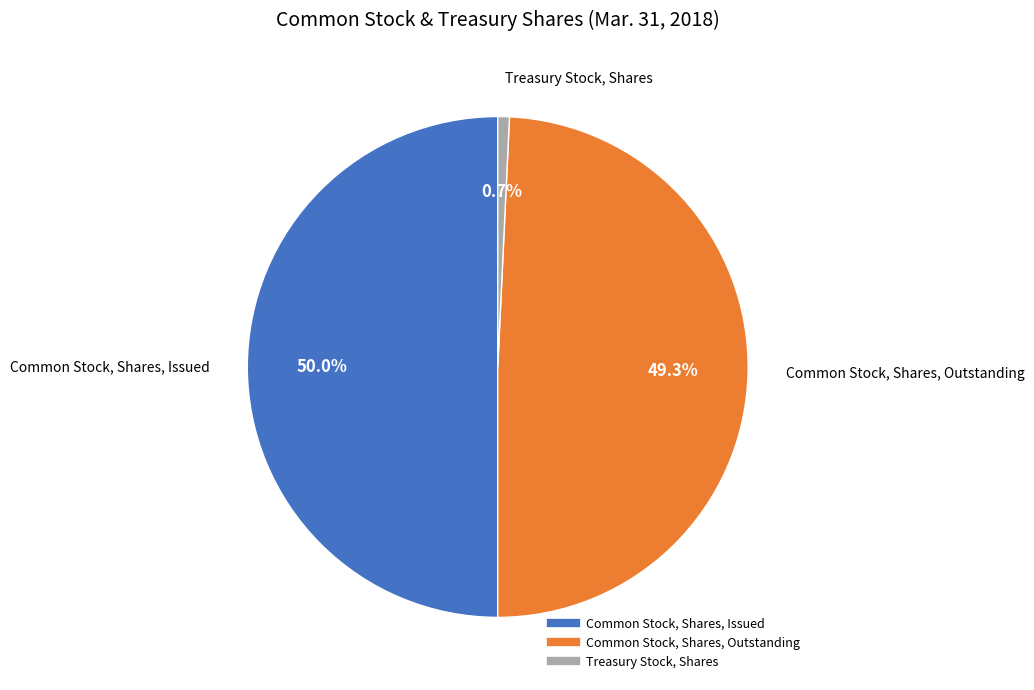

How much of the chart is everything except Common Stock, Shares, Issued?

50.0%